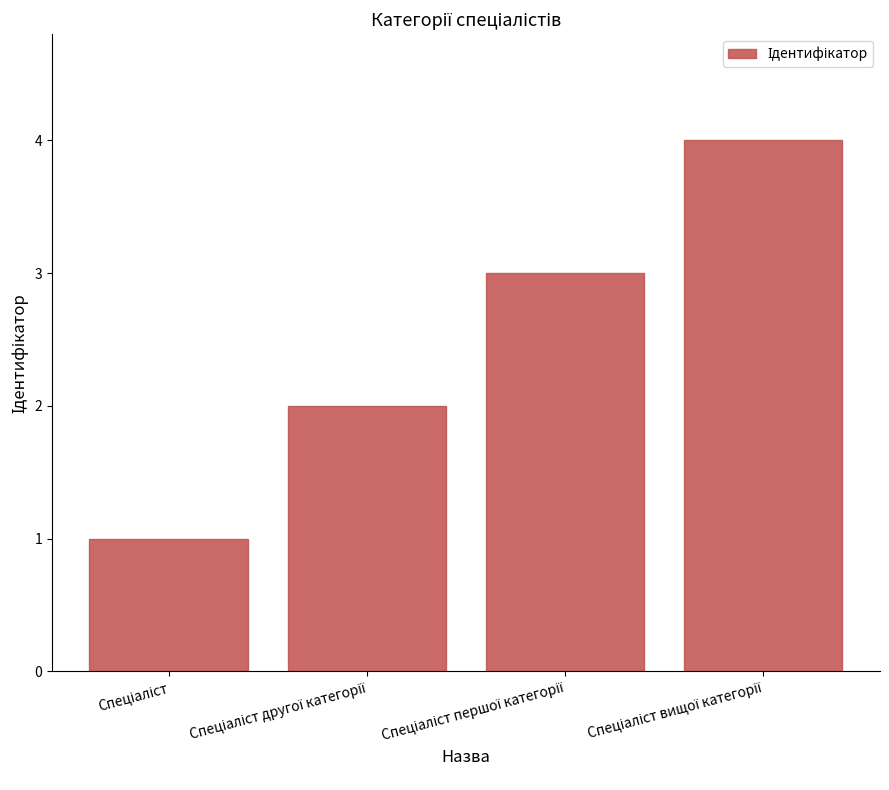

What is the difference between the maximum and minimum values?

3